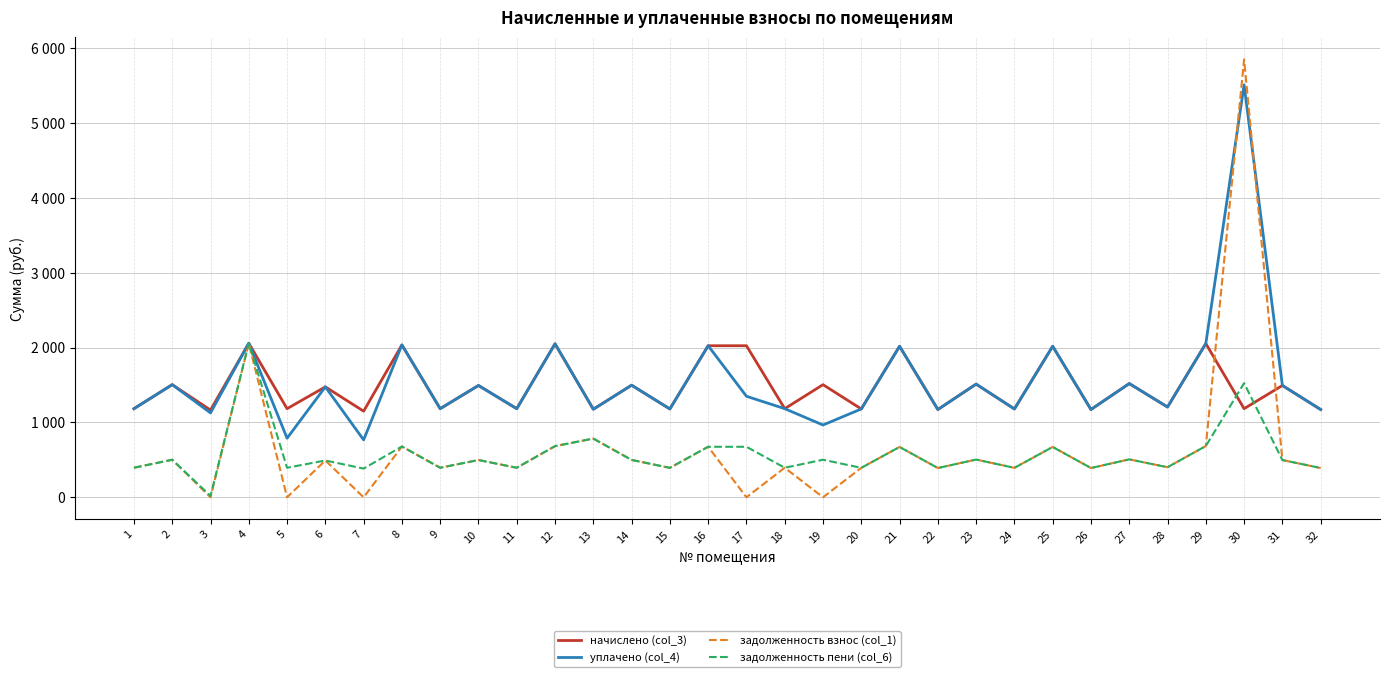

Is this an area chart (filled region under the line)?

No